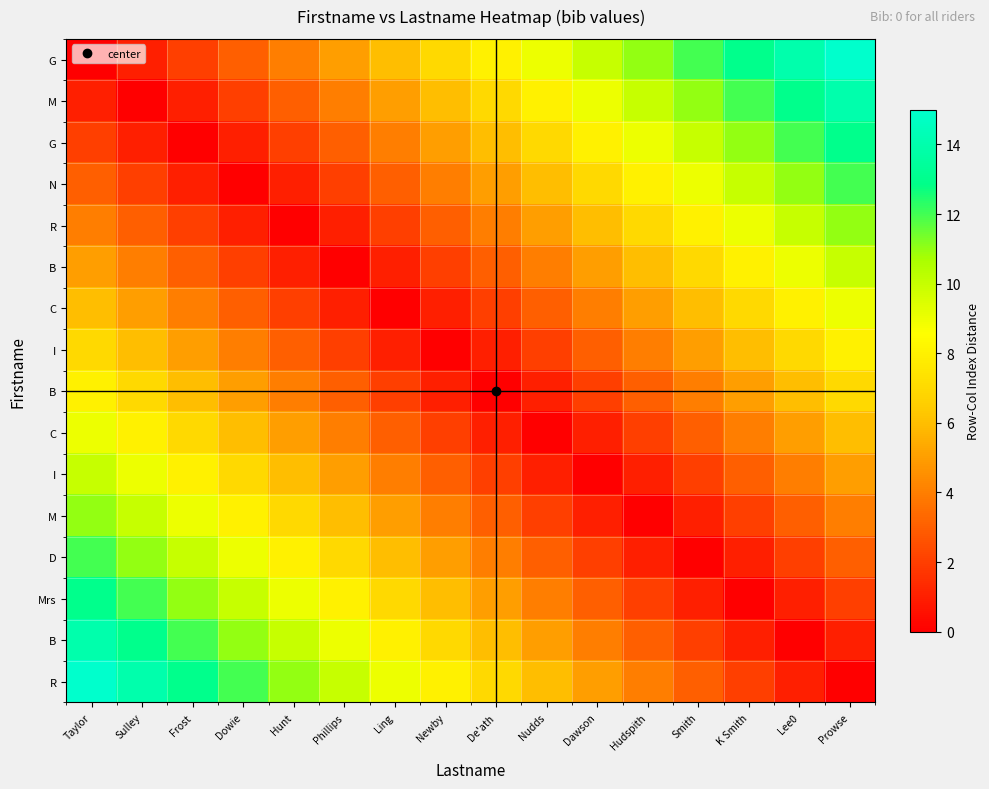

Which label corresponds to the smallest value in the chart?

Taylor